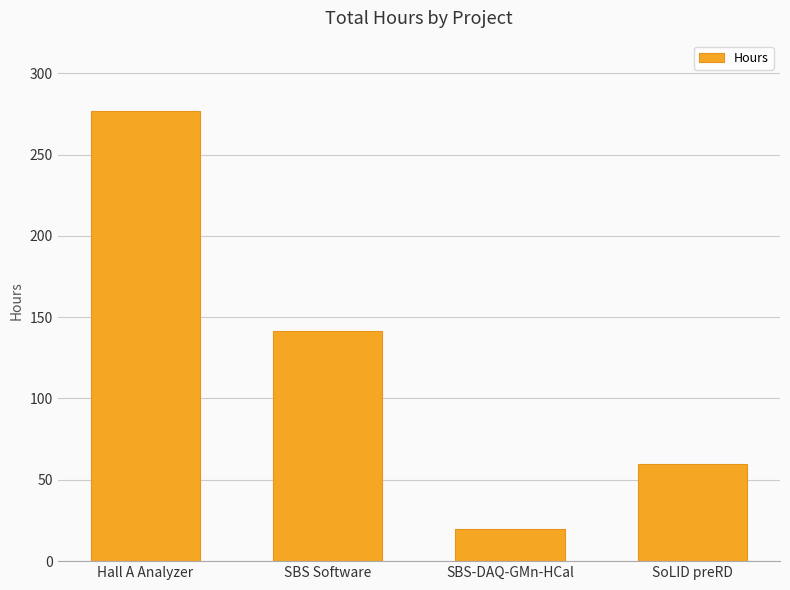

Is it true that the value at SBS-DAQ-GMn-HCal is 20.0?

True